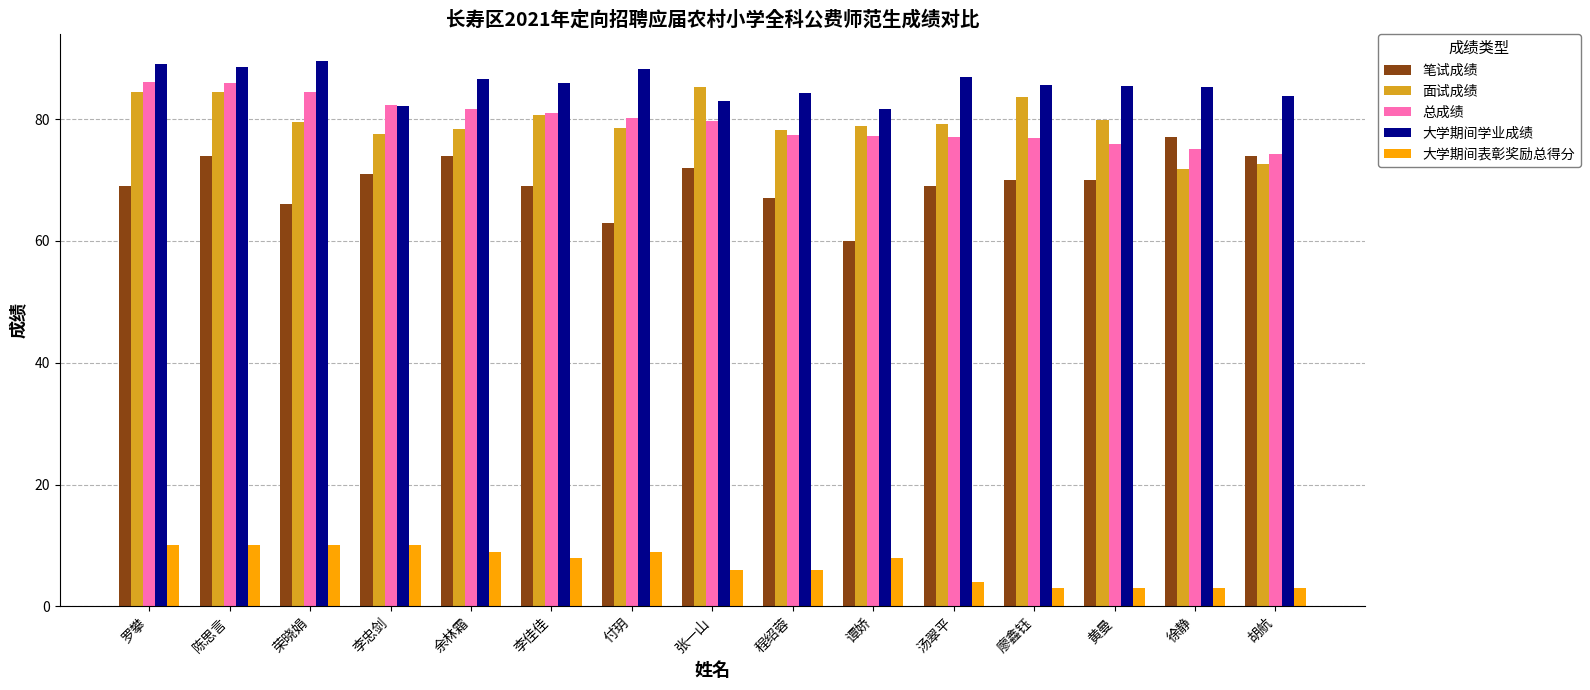

How many bars are there in each group?

5